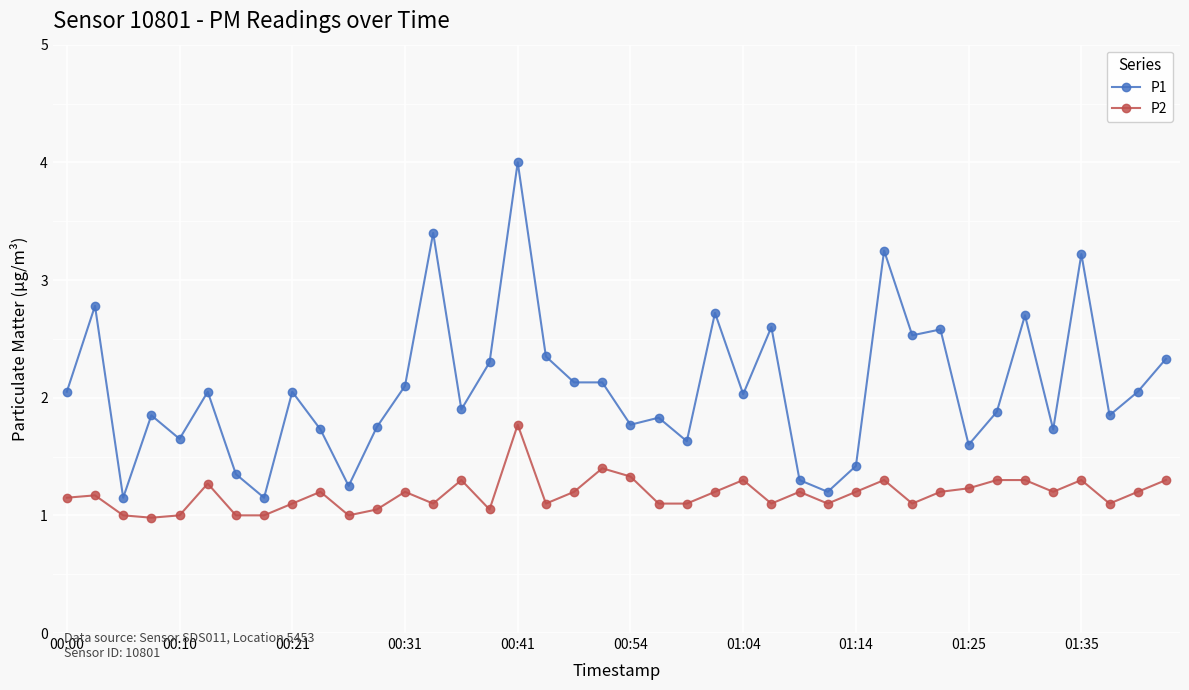

True or false: P2 has more than 1 interior local peaks.

True